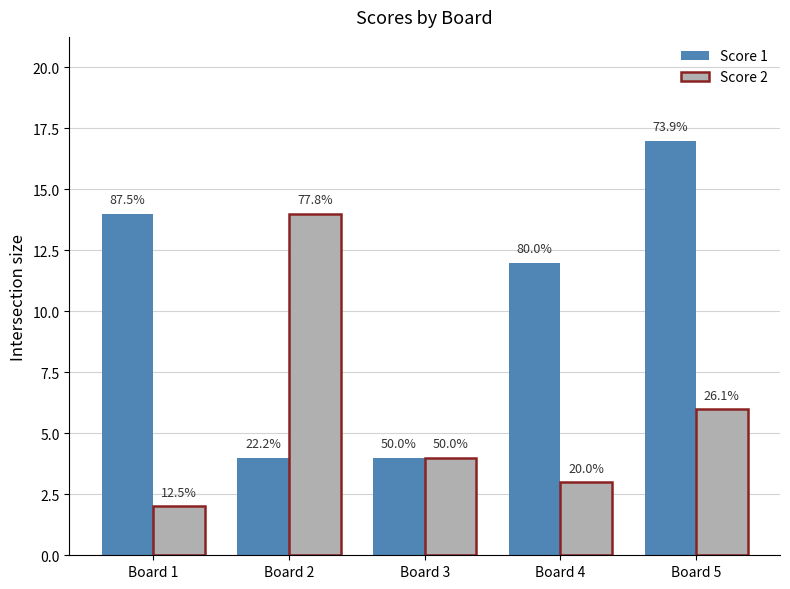

How many groups of bars are there?

5